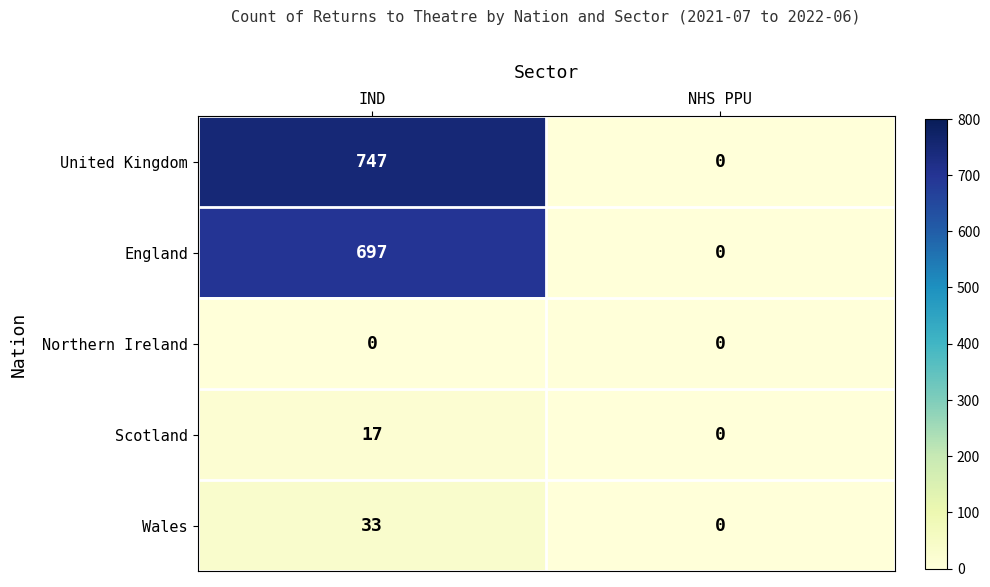

Reading left to right, transcribe all the data shown in this chart.

United Kingdom: IND=747	NHS PPU=0
England: IND=697	NHS PPU=0
Northern Ireland: IND=0	NHS PPU=0
Scotland: IND=17	NHS PPU=0
Wales: IND=33	NHS PPU=0